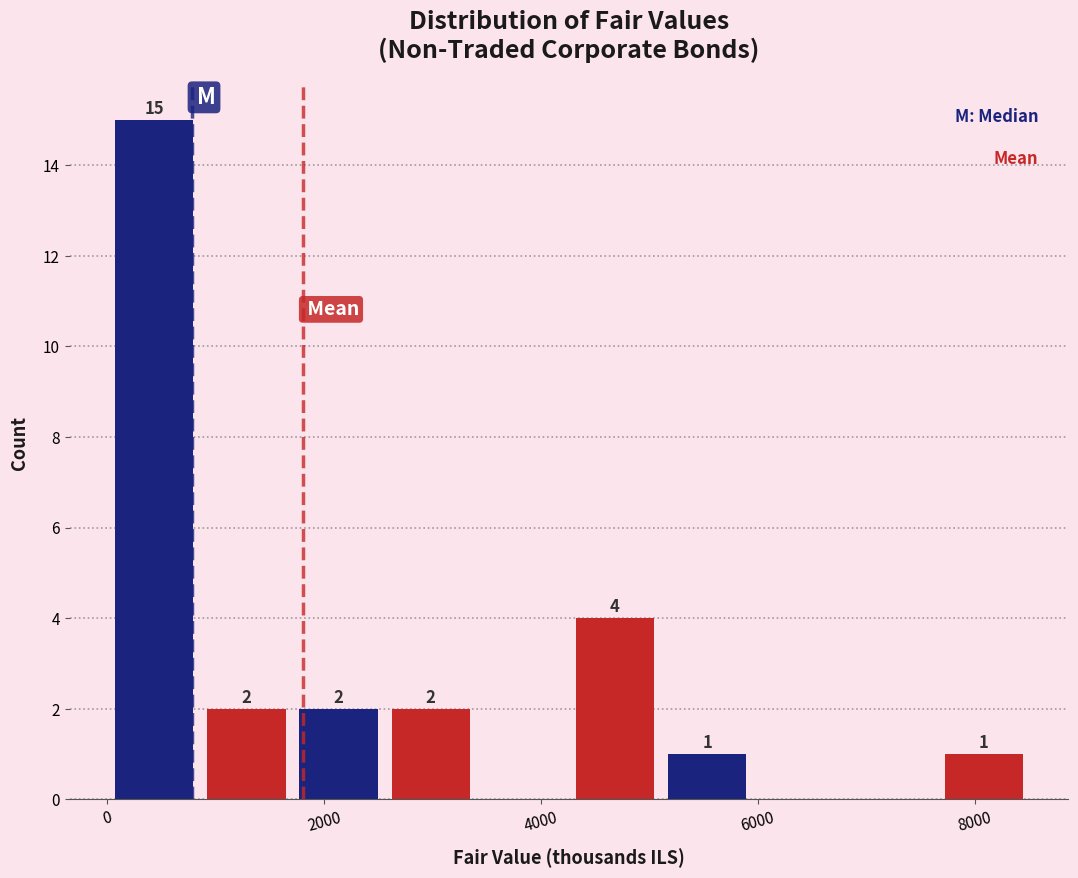

Which range on the x-axis has the tallest bar?

0 to 800